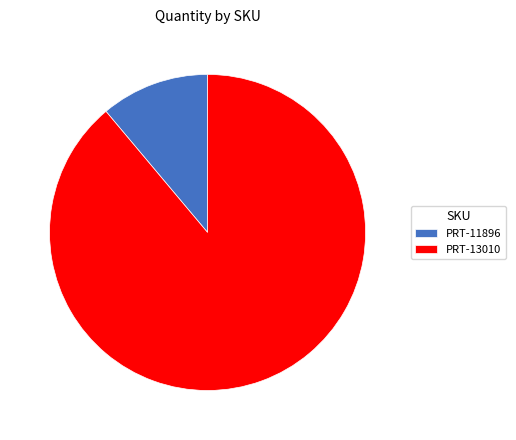

Which slice represents more than half of the pie?

PRT-13010